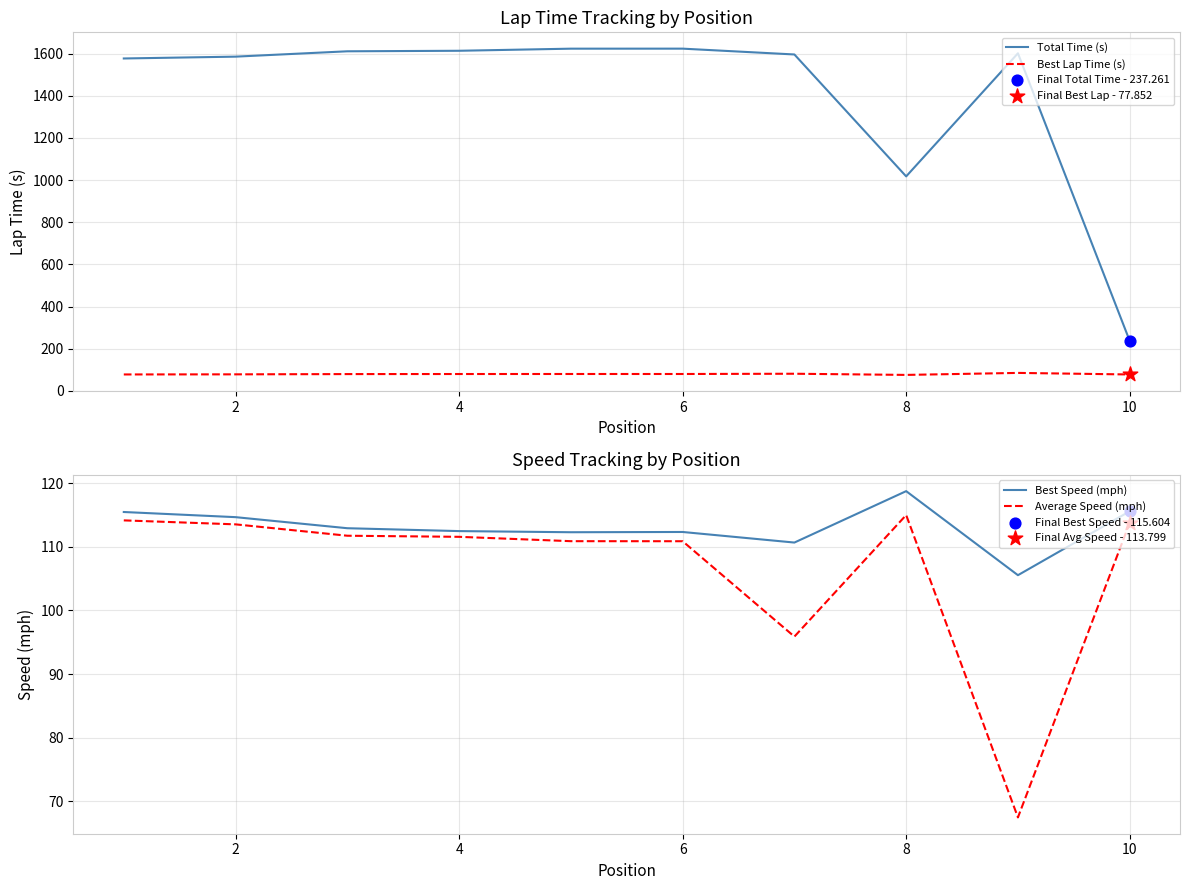

Which series contains the lowest Y value?

Average Speed (mph)